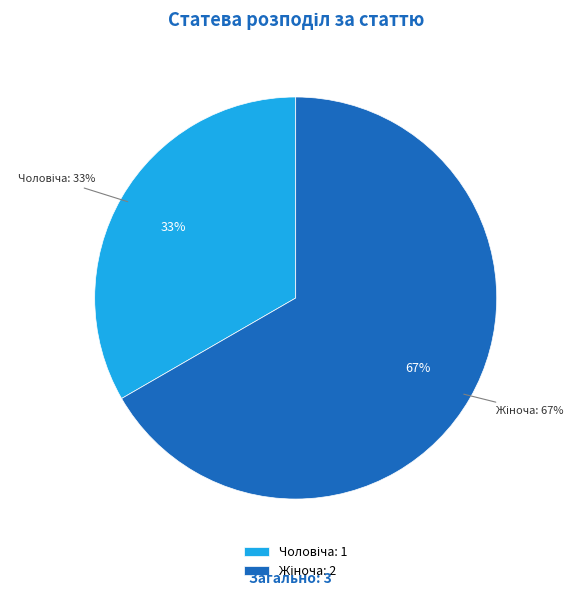

Is there a majority slice in this chart?

Yes